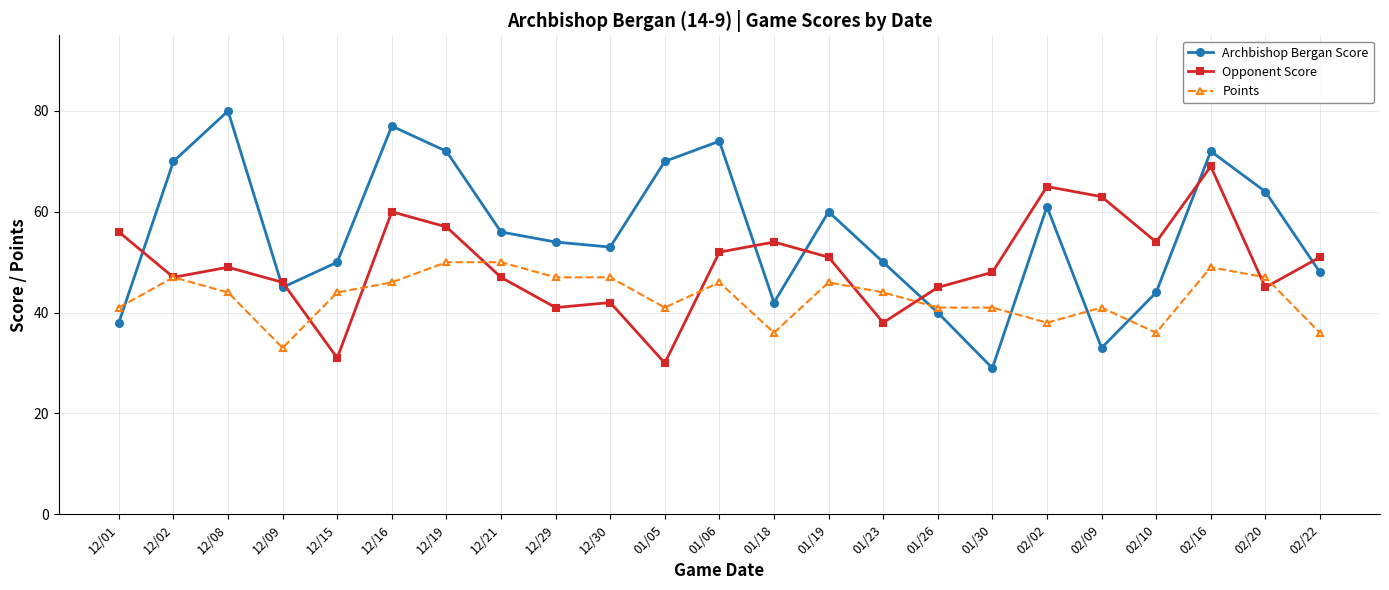

How many series are shown in this chart?

3